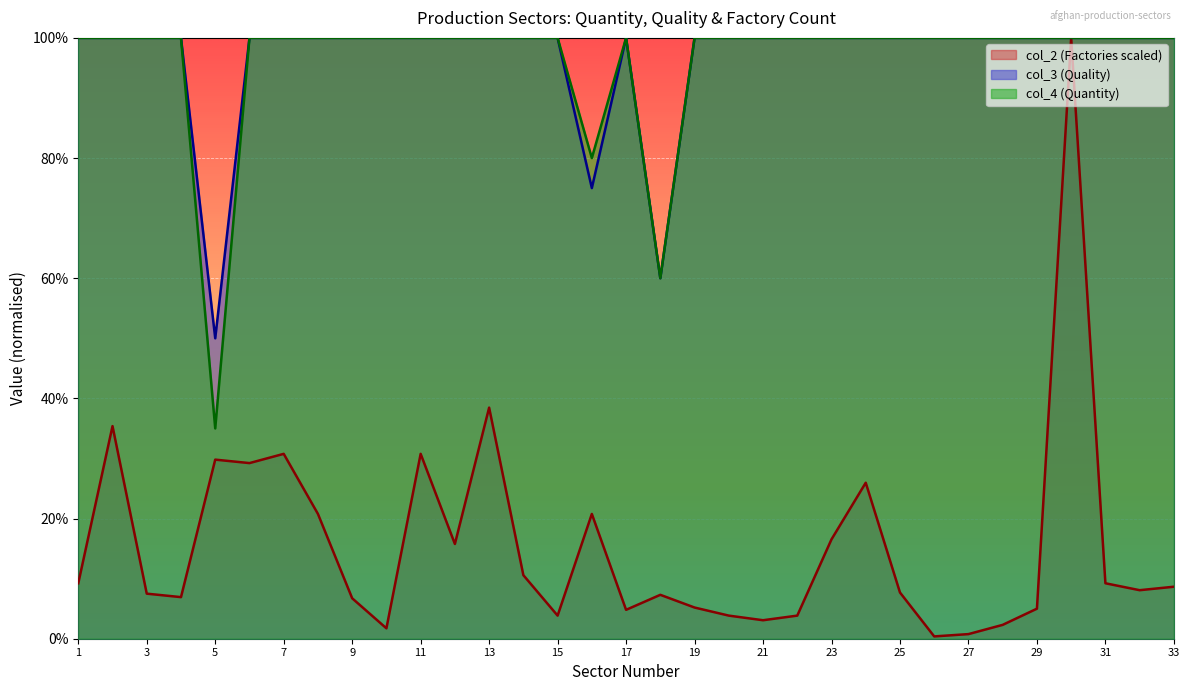

How many col_3 (Quality) values are between 1 and 2?

30